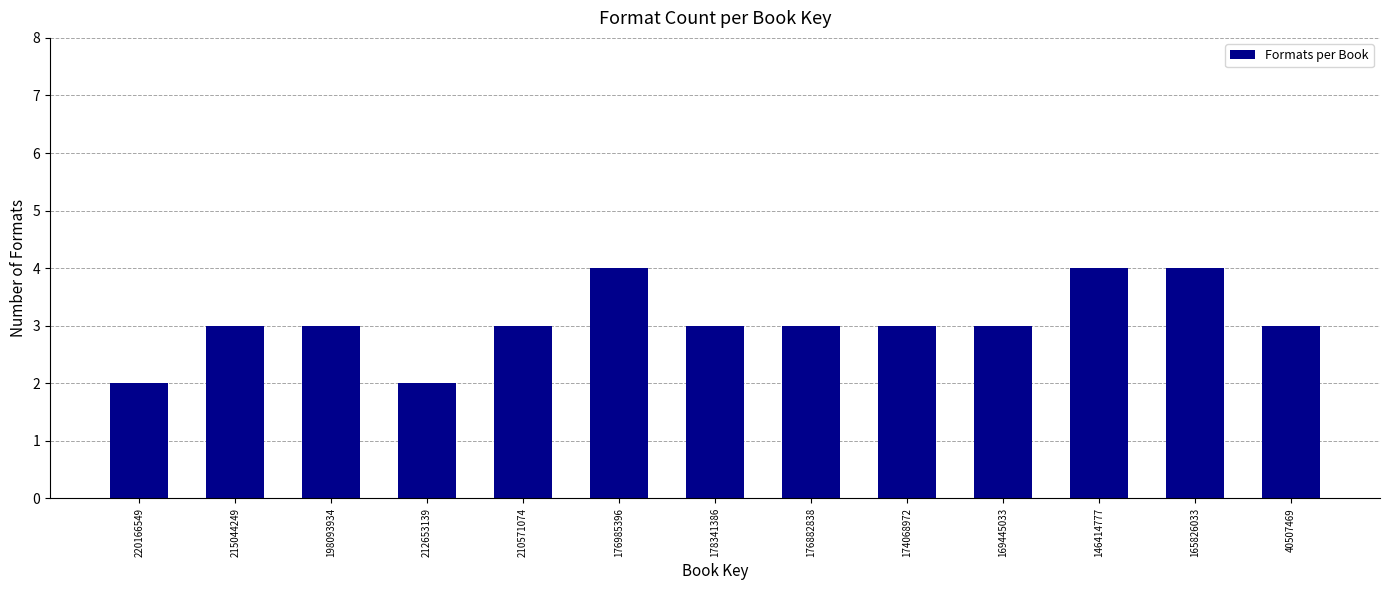

Reading left to right, list all the values displayed in this chart.

2	3	3	2	3	4	3	3	3	3	4	4	3